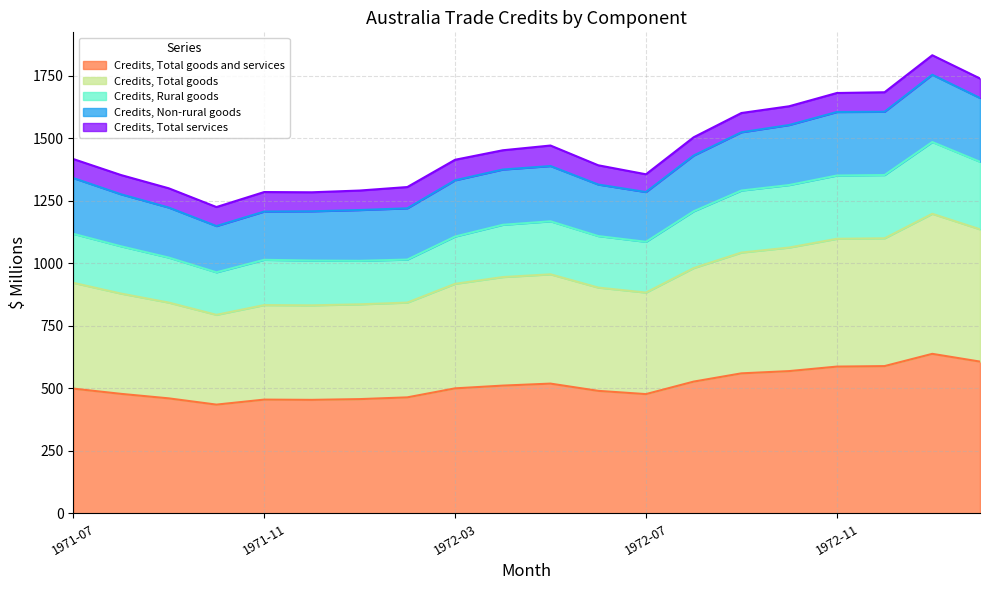

Which series changed the most between 1972-01 and 1972-10?

Credits, Total goods